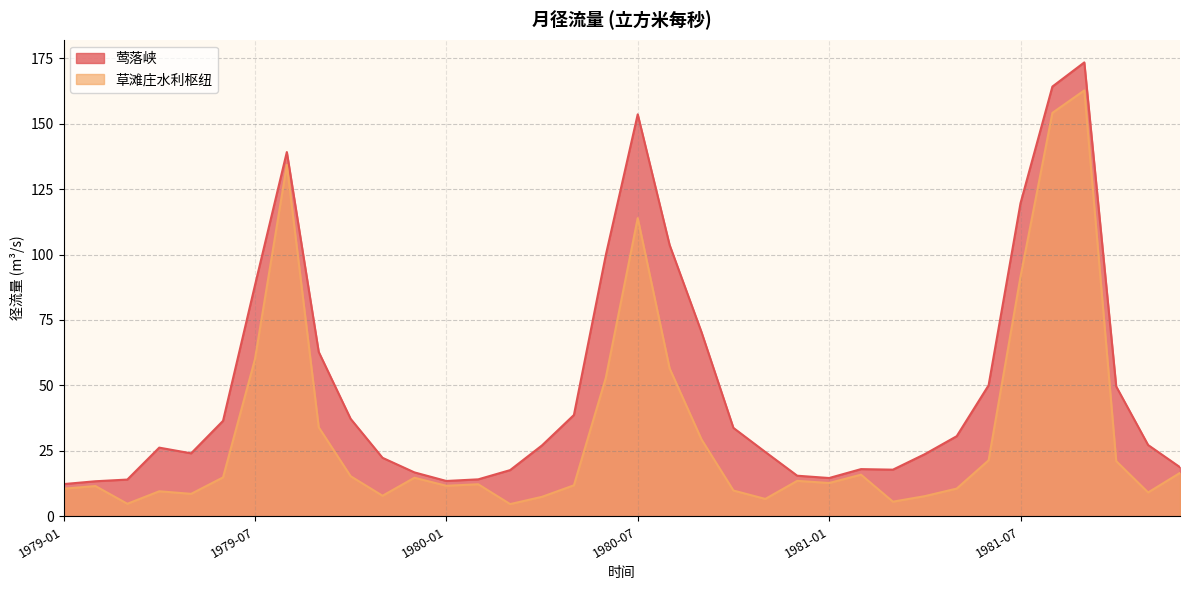

Is the value of 莺落峡 at 1980-06 greater than the value of 草滩庄水利枢纽 at 1980-10?

Yes